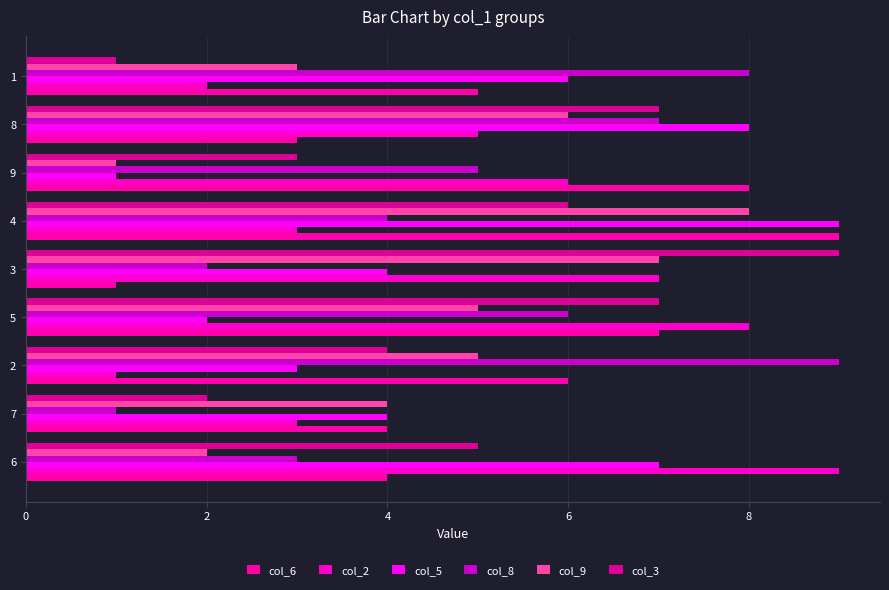

Count the number of categories in the chart.

9